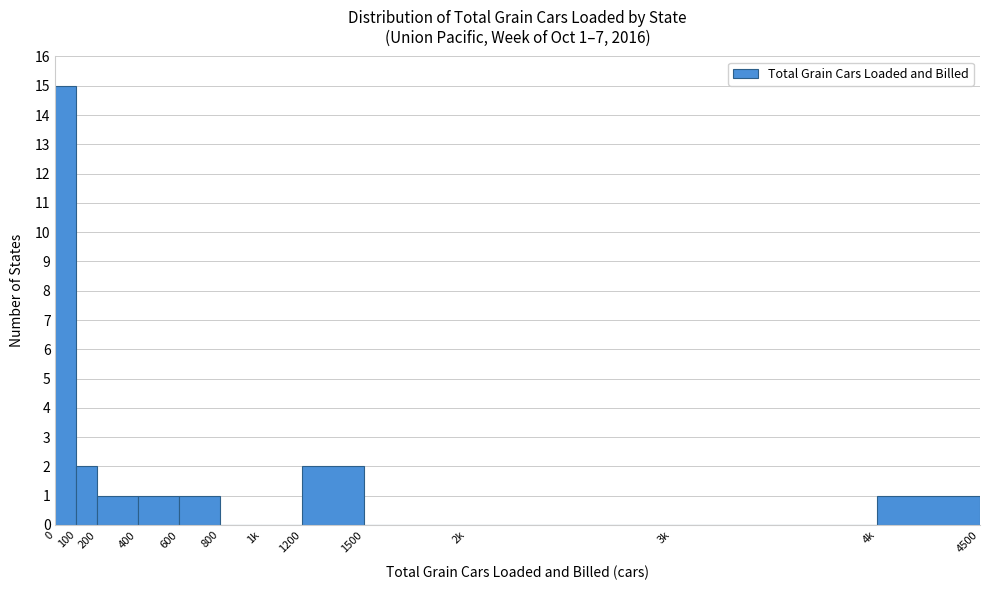

Reading left to right, transcribe all the data shown in this chart.

0=15	100=2	200=1	400=1	600=1	800=0	1k=0	1200=2	1500=0	2k=0	3k=0	4k=1